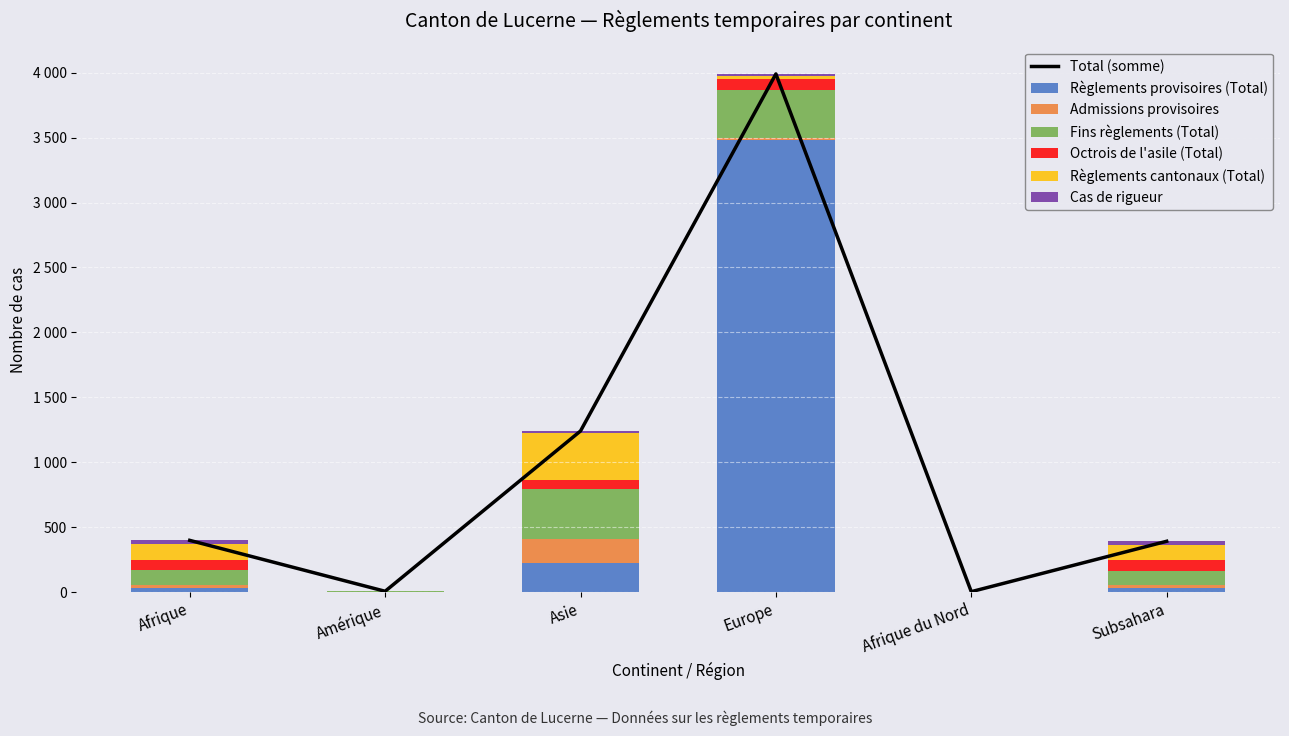

At how many categories does at least one series exceed 2977?

1